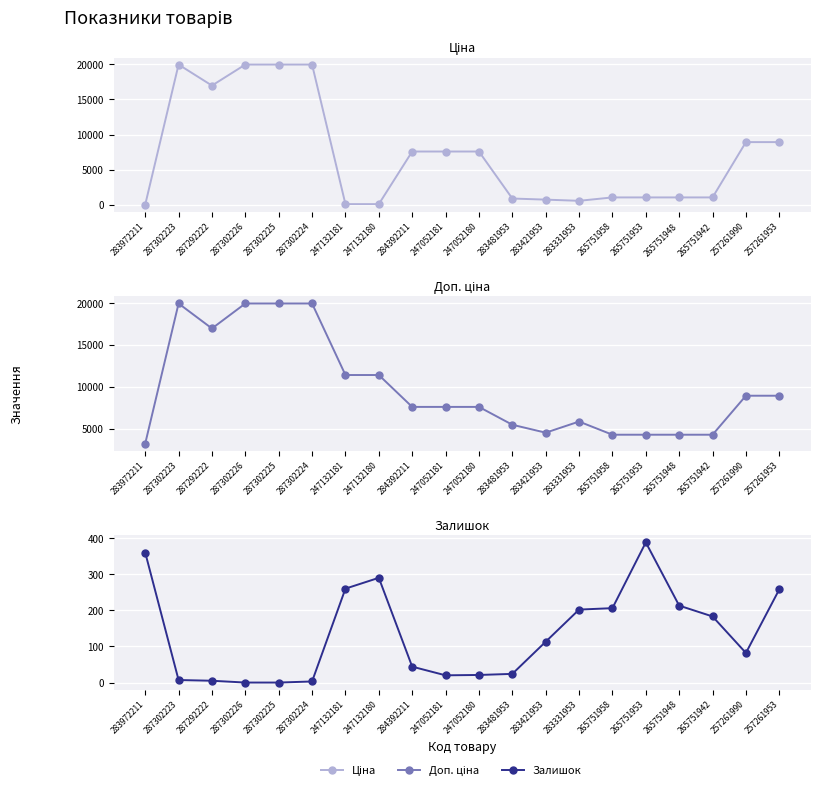

The Залишок series shows 202.0 at 283331953. True or false?

True